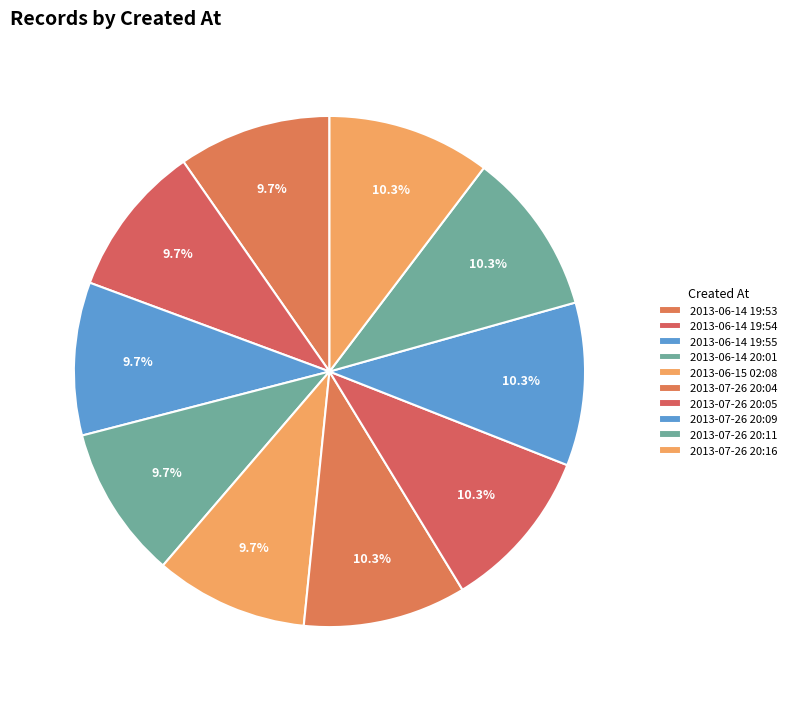

Count the number of slices in the pie.

10